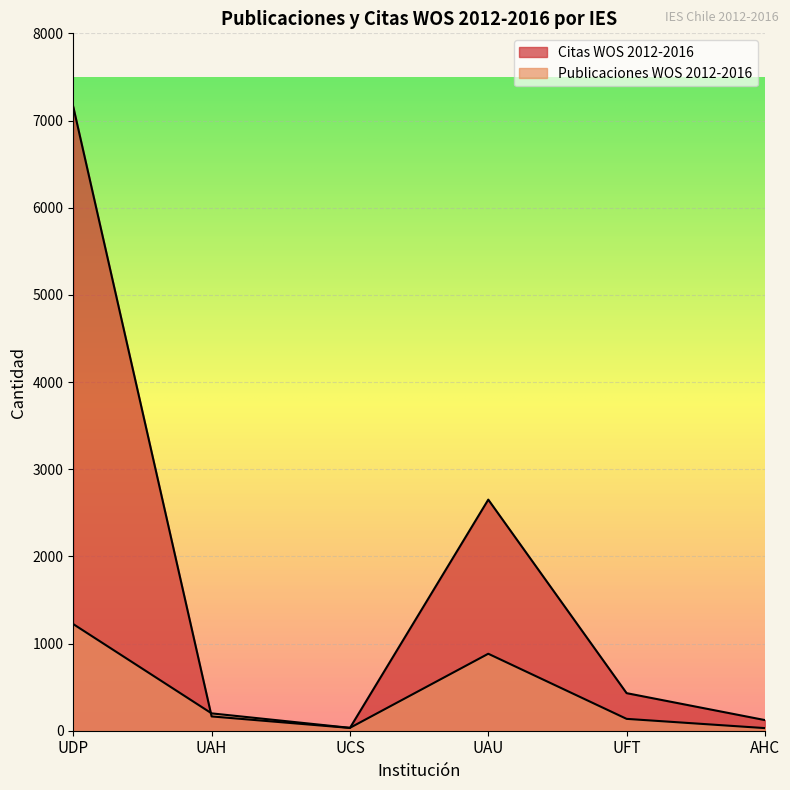

Rank the series at UCS from lowest to highest value.

Citas WOS 2012-2016, Publicaciones WOS 2012-2016